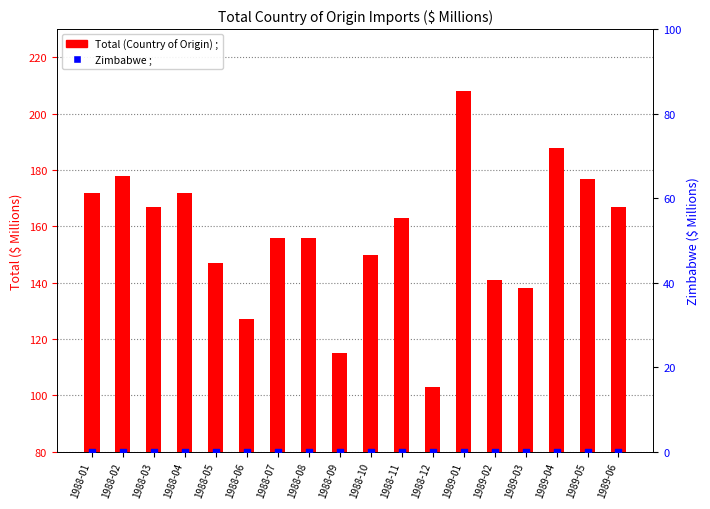

What are all the series names shown in the legend?

Total (Country of Origin) ;, Zimbabwe ;